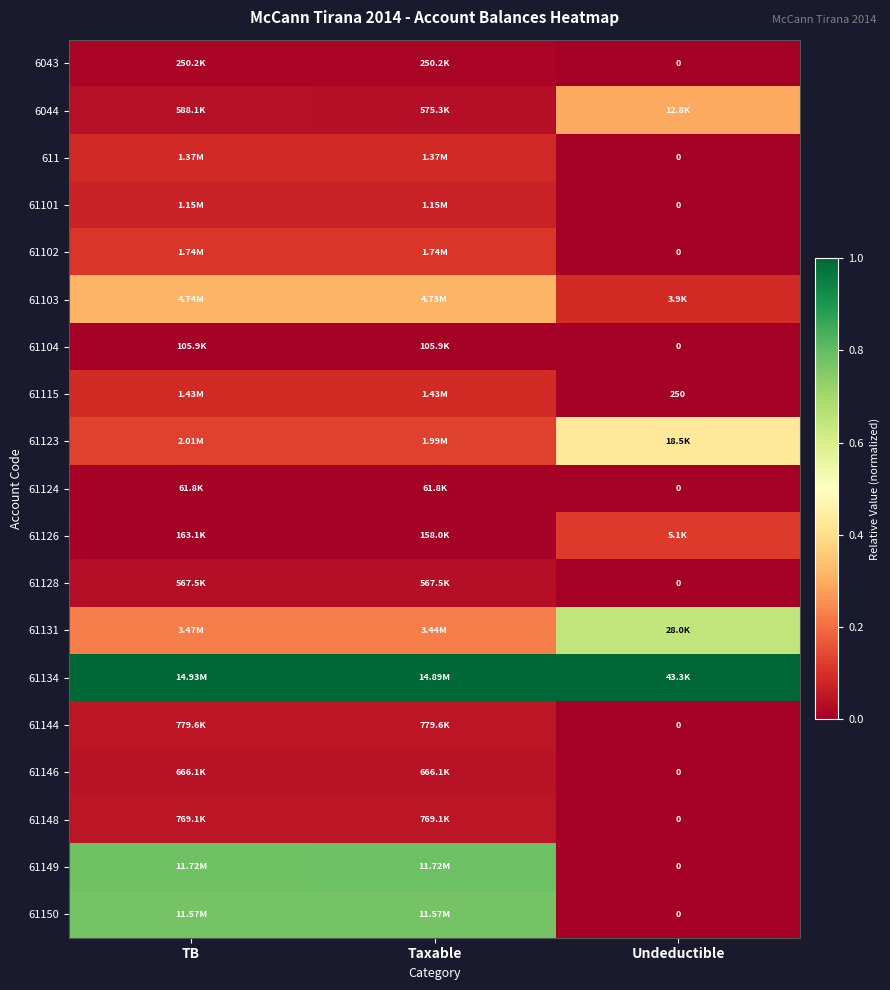

How many values in 611 are above zero?

2